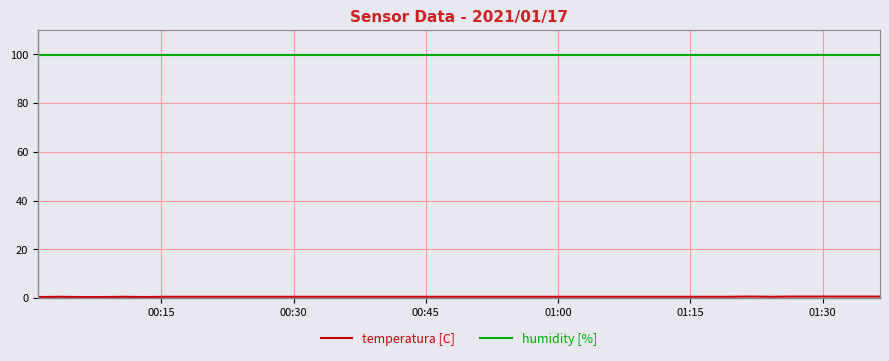

Which series has the largest total across all categories?

humidity [%]